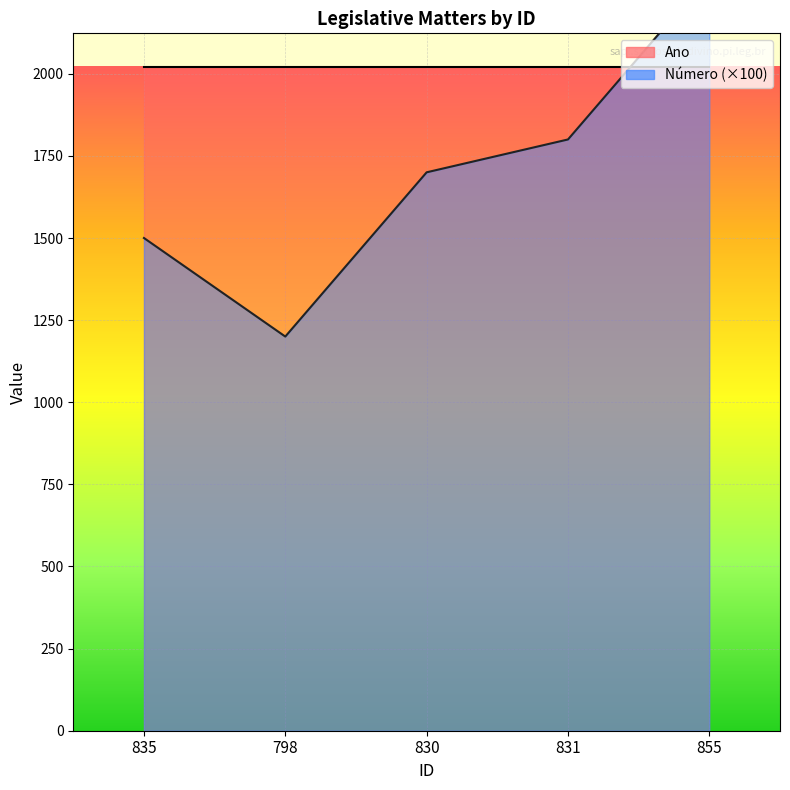

How many values exceed 1700?

2